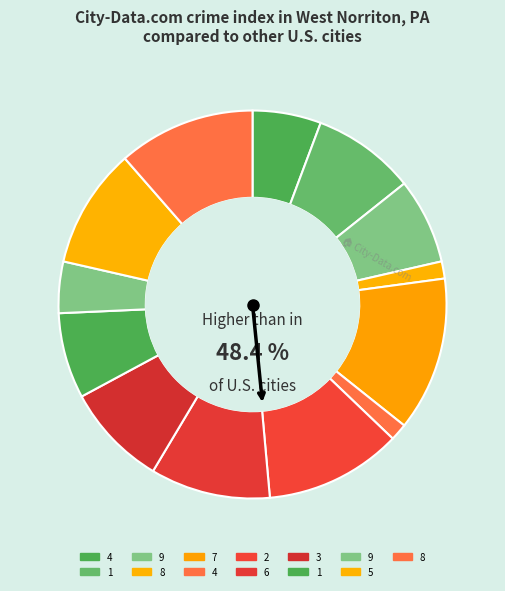

To the nearest percent, what portion does 4 represent?

1%